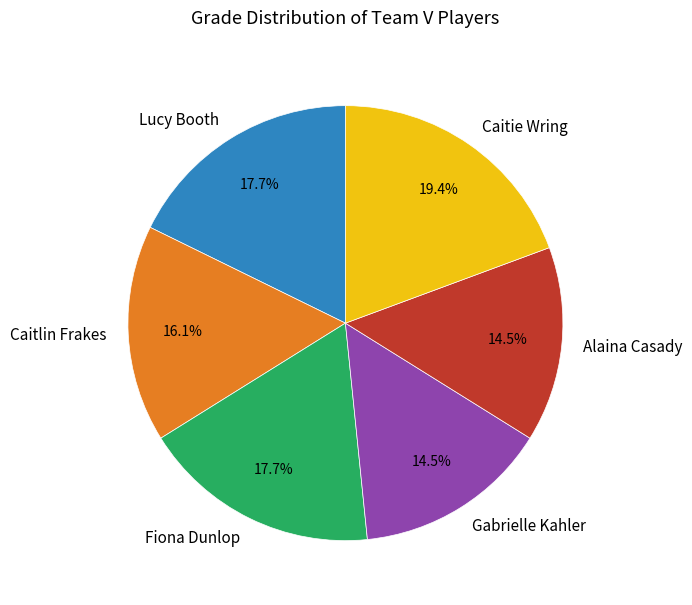

What is the ratio of the value at Caitlin Frakes to the value at Caitie Wring?

0.8